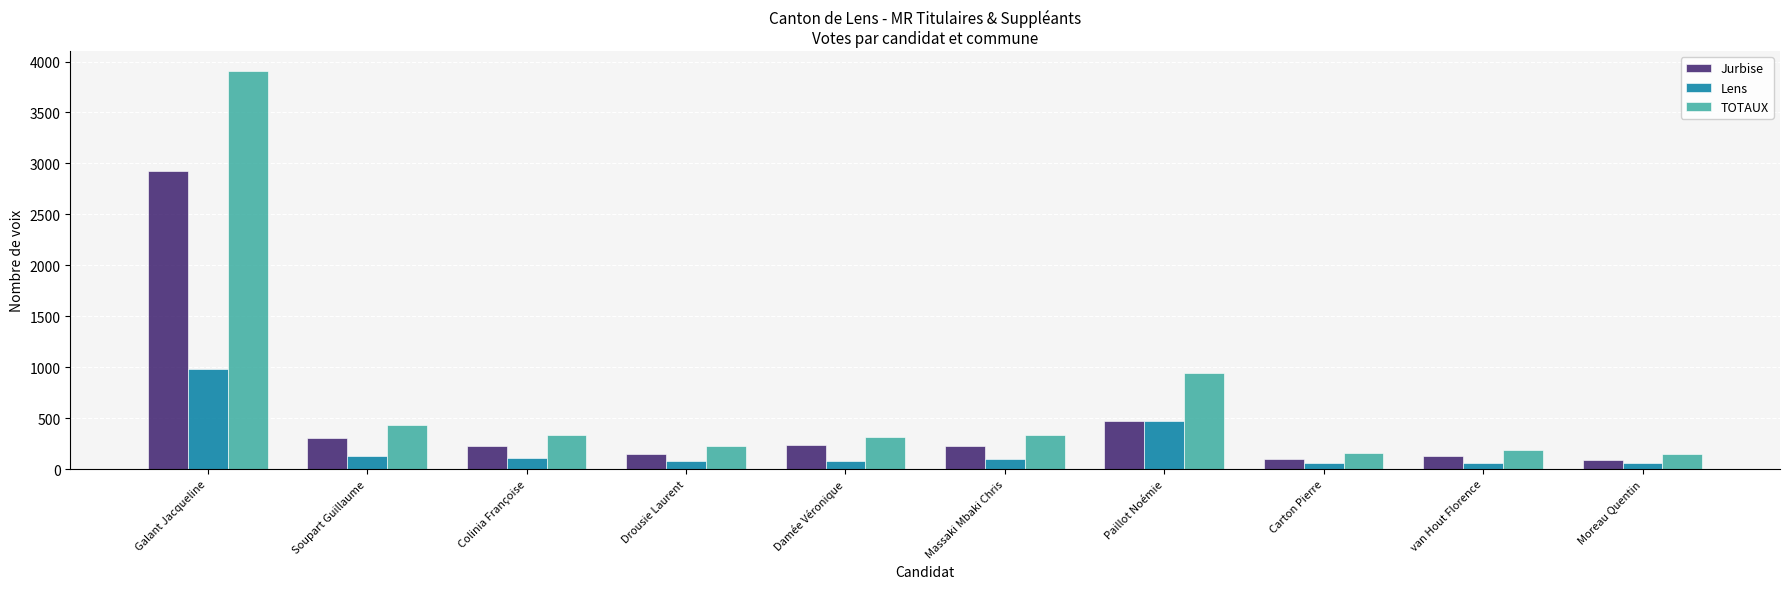

How many bars are there in total?

30